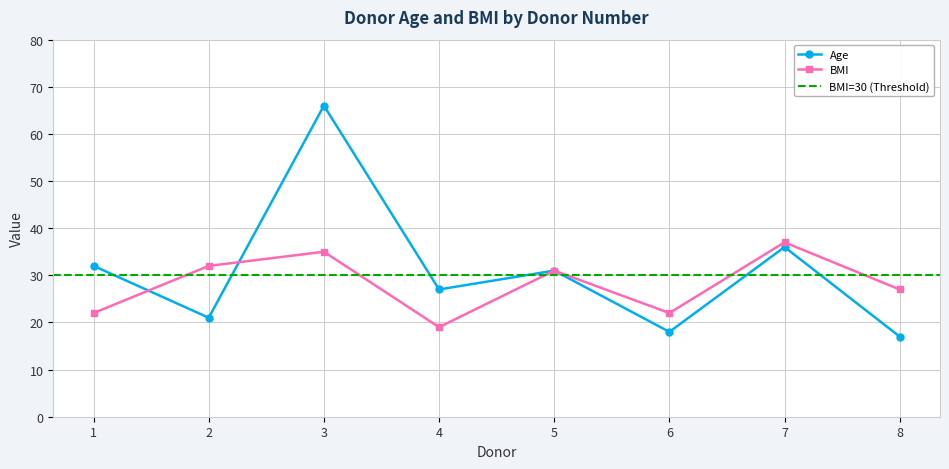

Which has a higher value, 7 or 1?

7